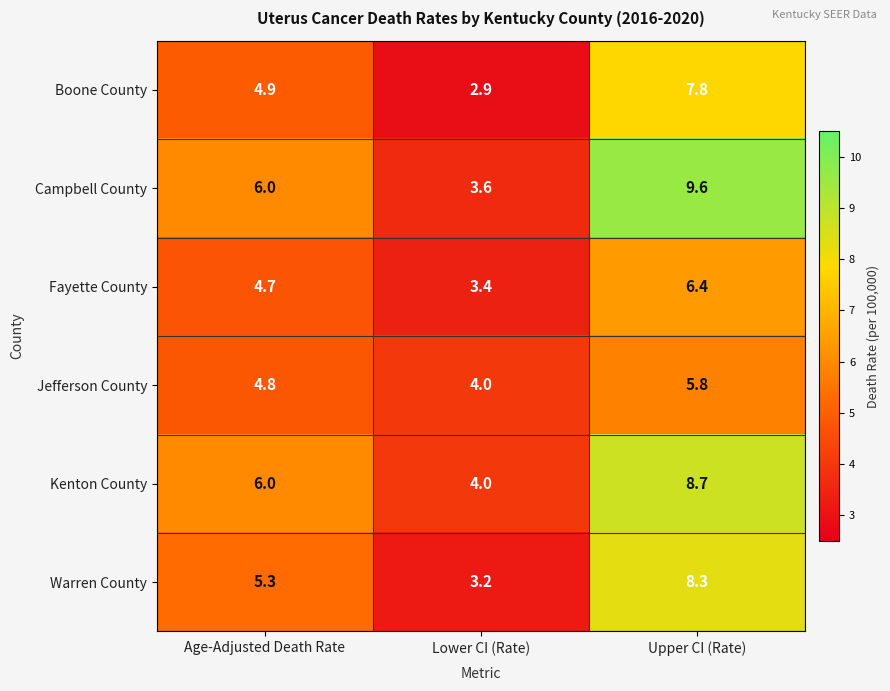

What is the sum of all Warren County values?

16.8